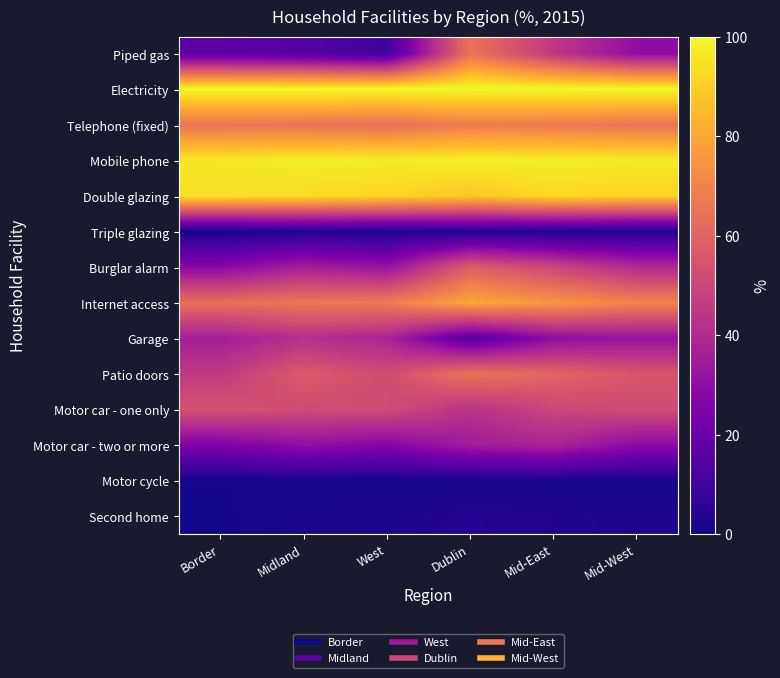

Reading left to right, extract all data points from this chart.

Piped gas: Border=16.5	Midland=14.0	West=9.9	Dublin=65.0	Mid-East=45.0	Mid-West=30.0
Electricity: Border=100.0	Midland=100.0	West=100.0	Dublin=100.0	Mid-East=100.0	Mid-West=100.0
Telephone (fixed): Border=65.4	Midland=64.9	West=63.5	Dublin=68.0	Mid-East=67.0	Mid-West=65.0
Mobile phone: Border=96.0	Midland=97.8	West=97.2	Dublin=98.0	Mid-East=97.5	Mid-West=97.0
Double glazing: Border=94.0	Midland=93.0	West=91.5	Dublin=88.0	Mid-East=92.5	Mid-West=91.0
Triple glazing: Border=1.1	Midland=3.1	West=2.2	Dublin=3.5	Mid-East=3.0	Mid-West=2.5
Burglar alarm: Border=28.4	Midland=36.1	West=32.0	Dublin=58.0	Mid-East=50.0	Mid-West=40.0
Internet access: Border=63.8	Midland=66.2	West=67.5	Dublin=80.0	Mid-East=75.0	Mid-West=70.0
Garage: Border=35.9	Midland=41.5	West=38.0	Dublin=15.0	Mid-East=30.0	Mid-West=32.0
Patio doors: Border=45.5	Midland=57.0	West=52.0	Dublin=65.0	Mid-East=60.0	Mid-West=55.0
Motor car - one only: Border=54.3	Midland=51.6	West=52.0	Dublin=43.0	Mid-East=50.0	Mid-West=52.0
Motor car - two or more: Border=25.0	Midland=30.4	West=27.5	Dublin=35.0	Mid-East=38.0	Mid-West=29.0
Motor cycle: Border=1.2	Midland=1.3	West=1.1	Dublin=1.5	Mid-East=1.4	Mid-West=1.2
Second home: Border=0.9	Midland=2.1	West=2.5	Dublin=4.0	Mid-East=3.5	Mid-West=2.8